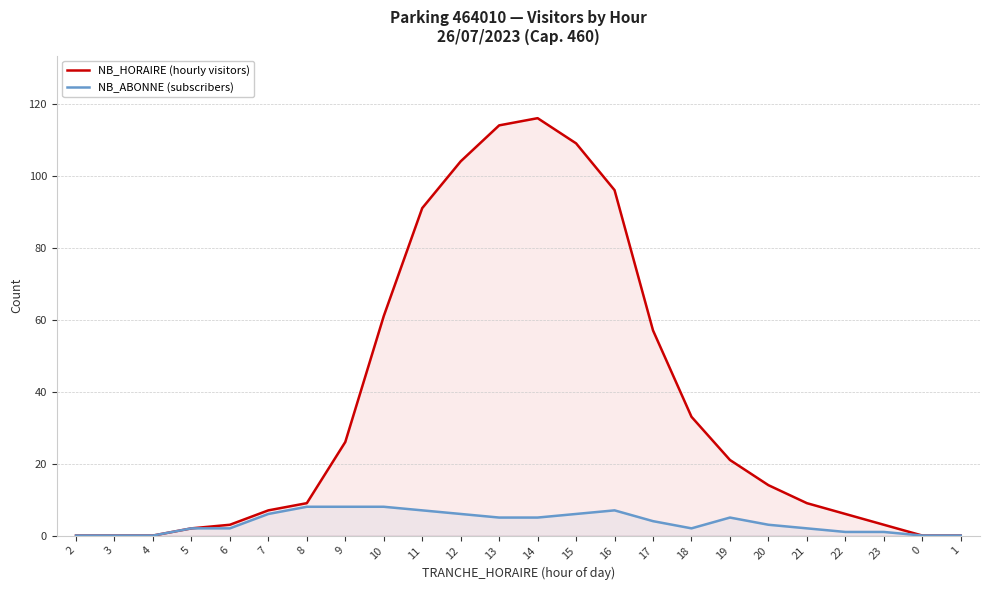

Rank the series by their maximum value, from highest to lowest.

NB_HORAIRE (hourly visitors), NB_ABONNE (subscribers)